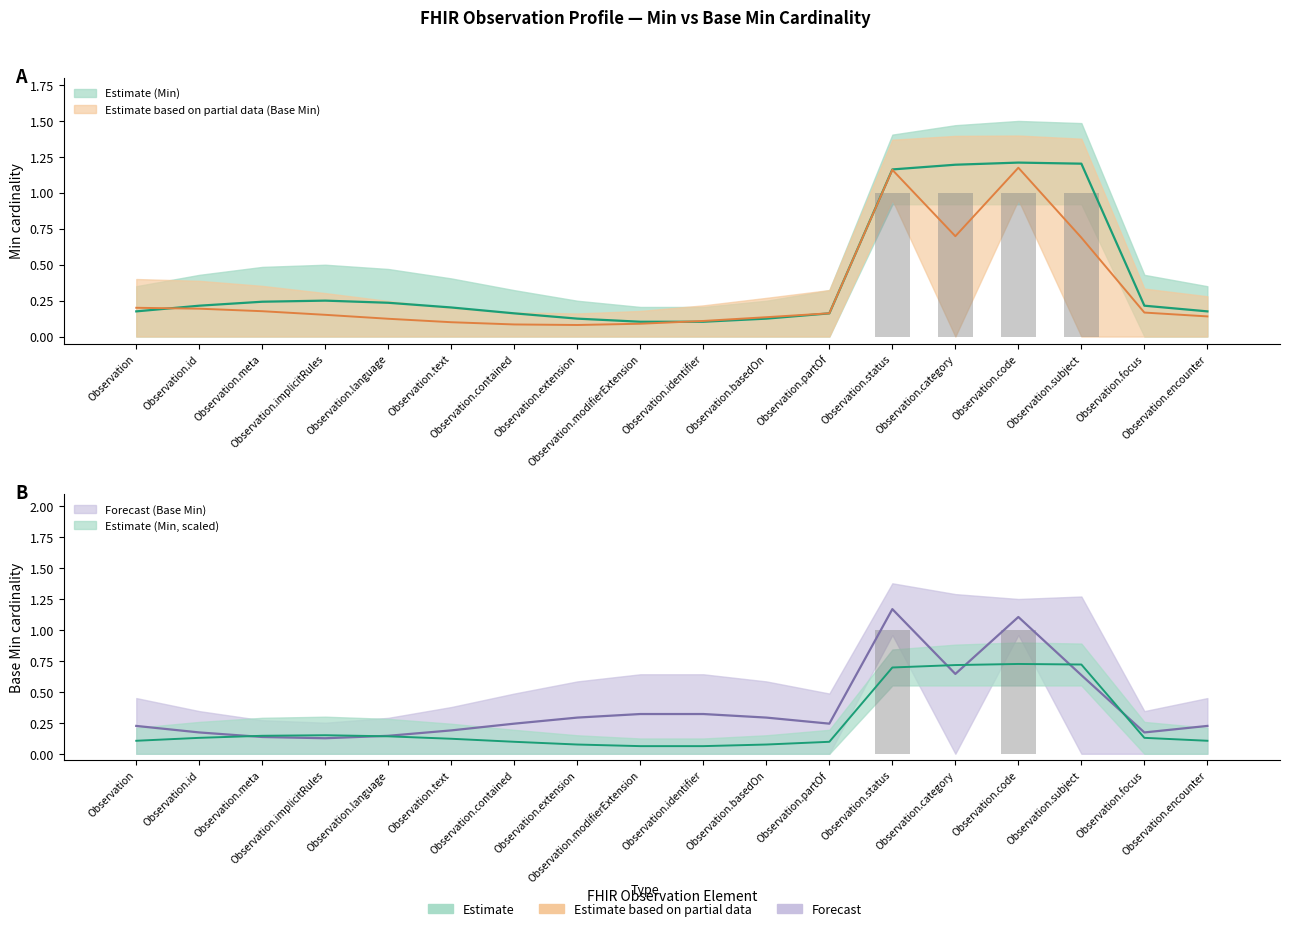

Is it true that Base Min upper (Forecast) equals 0.4 at Observation.category?

False